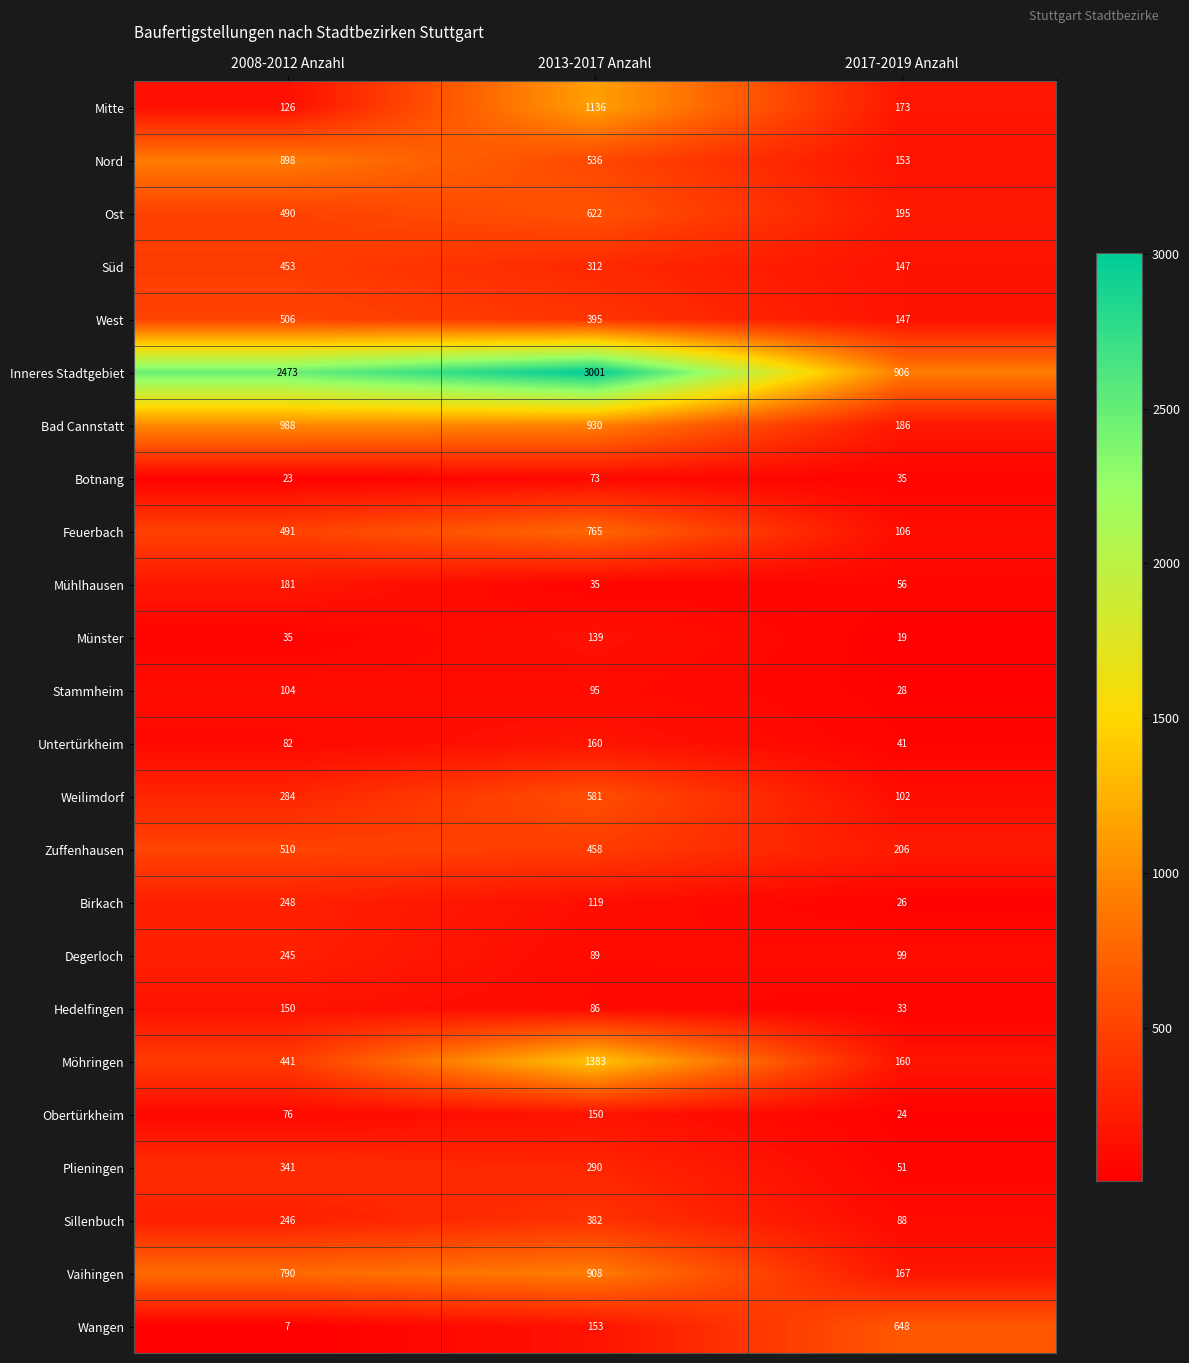

Count the number of categories in the chart.

3